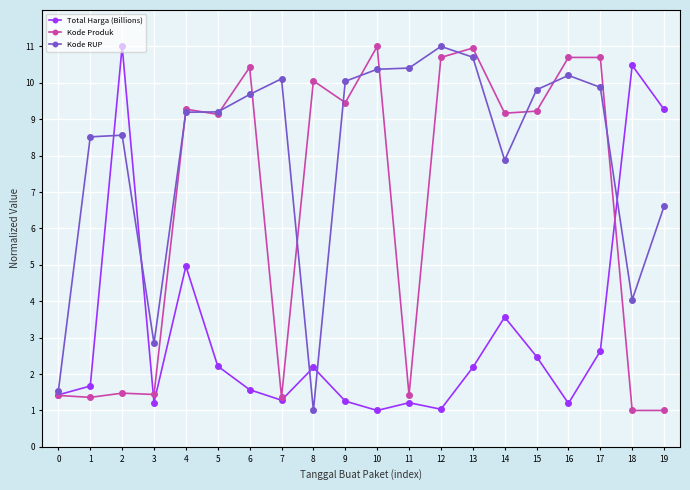

What is the spread (max minus min) of values at 8?

9.1